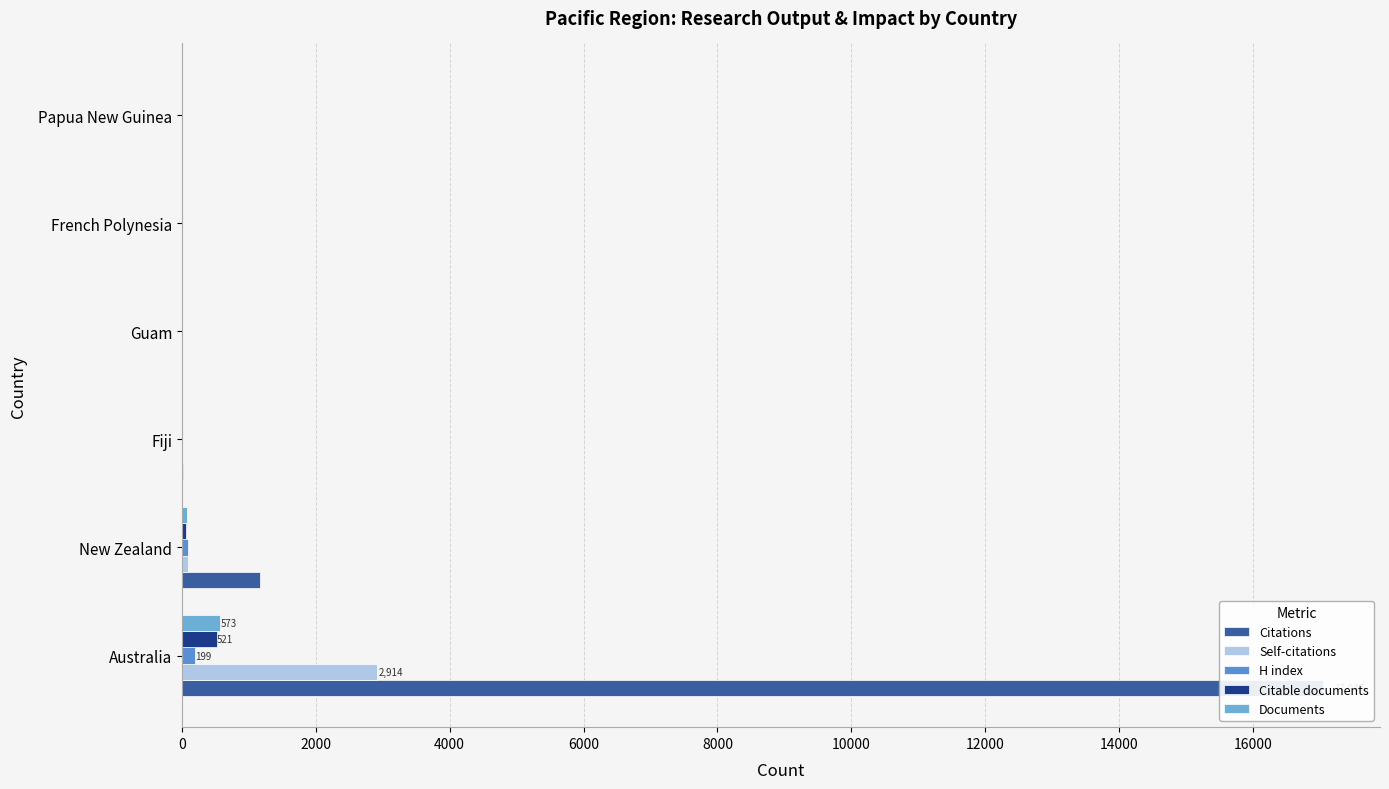

Which series changed the most between New Zealand and French Polynesia?

Citations